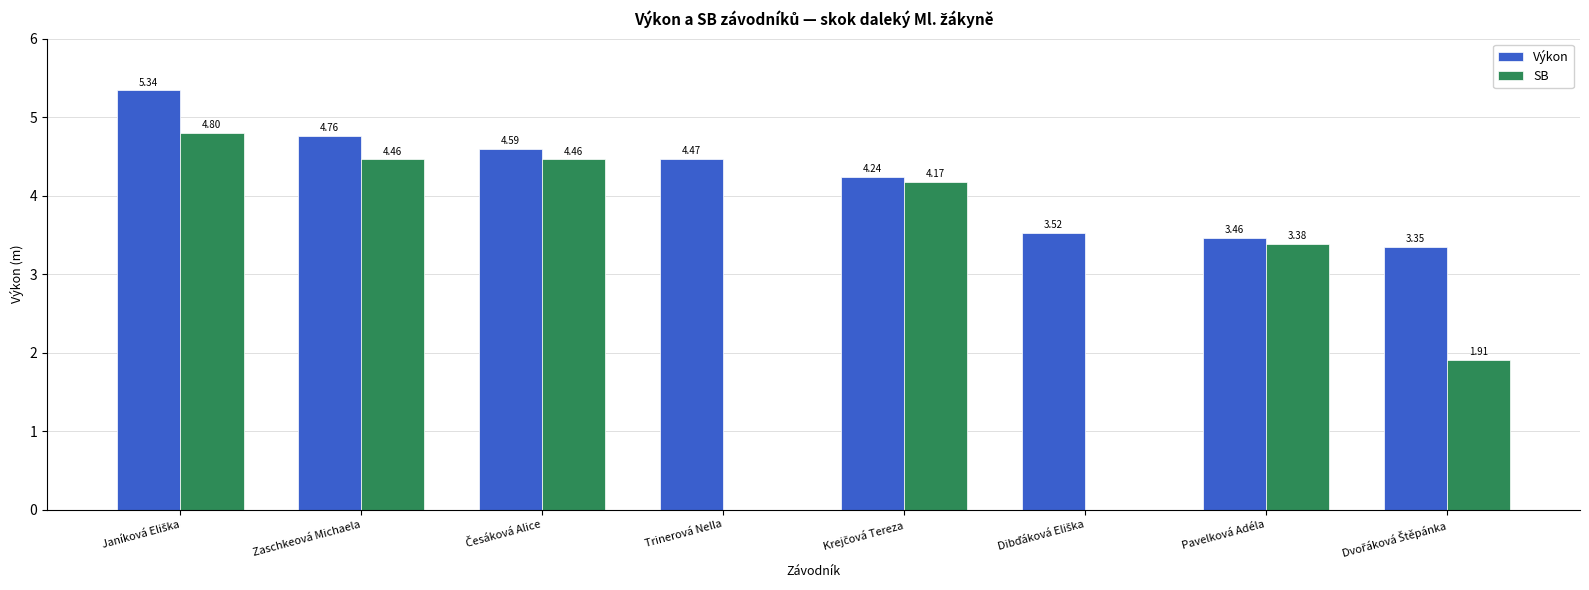

Which series has the largest total across all categories?

Výkon